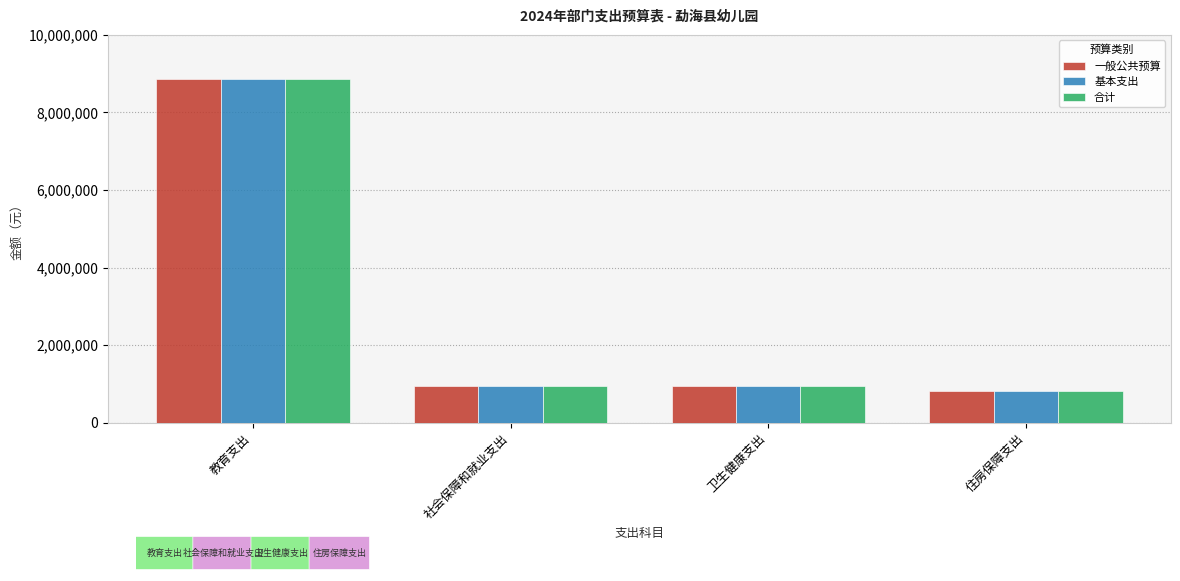

True or false: 基本支出 has a value of 810470.4 at 住房保障支出.

True